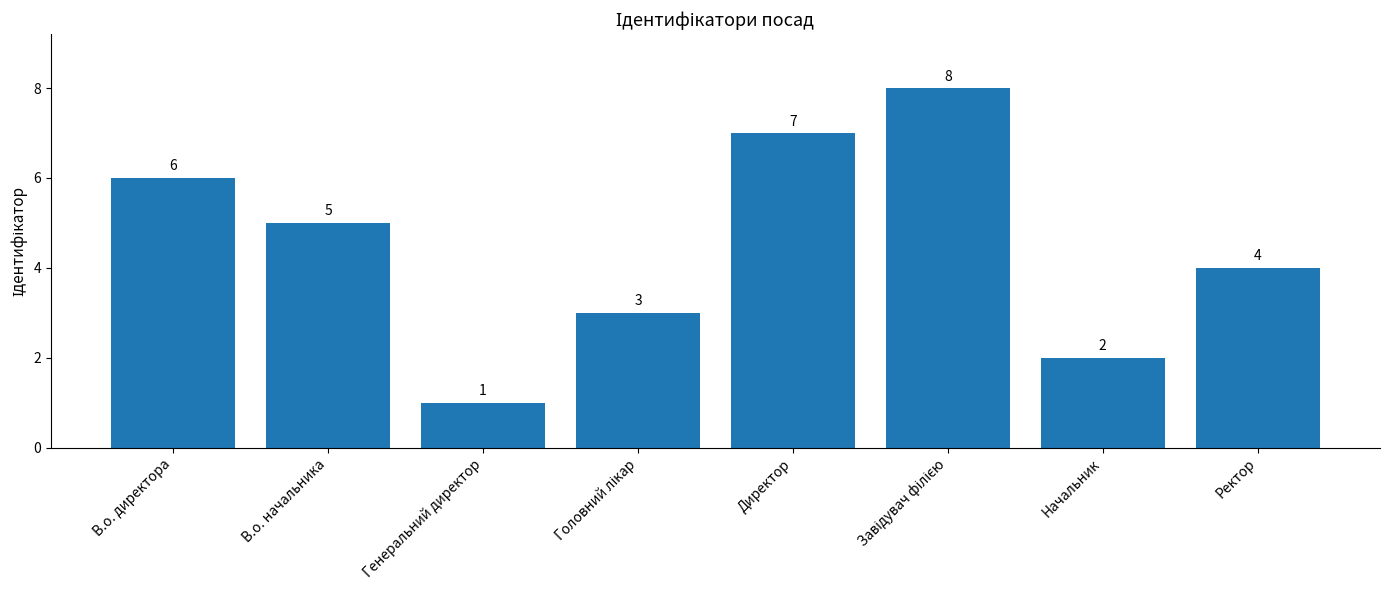

Reading left to right, extract all data points from this chart.

6	5	1	3	7	8	2	4